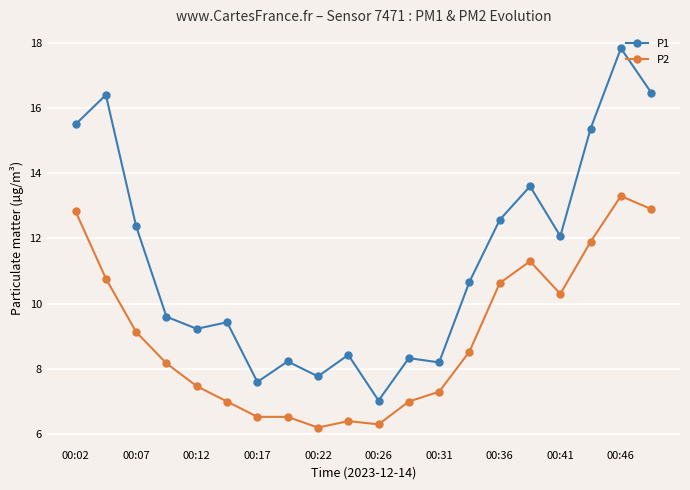

True or false: P2 has more than 0 points higher than both neighbors.

True